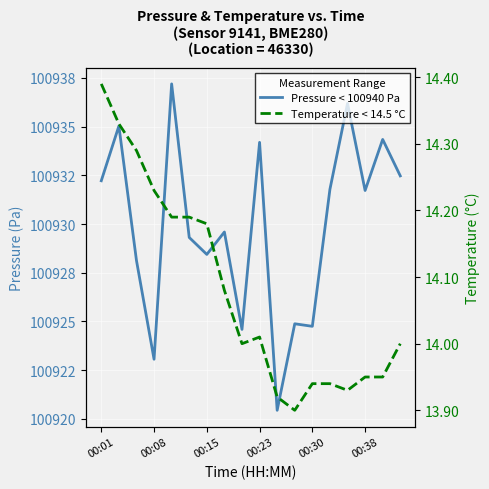

Where is Pressure < 100940 Pa nearest to the value 100928?

00:15